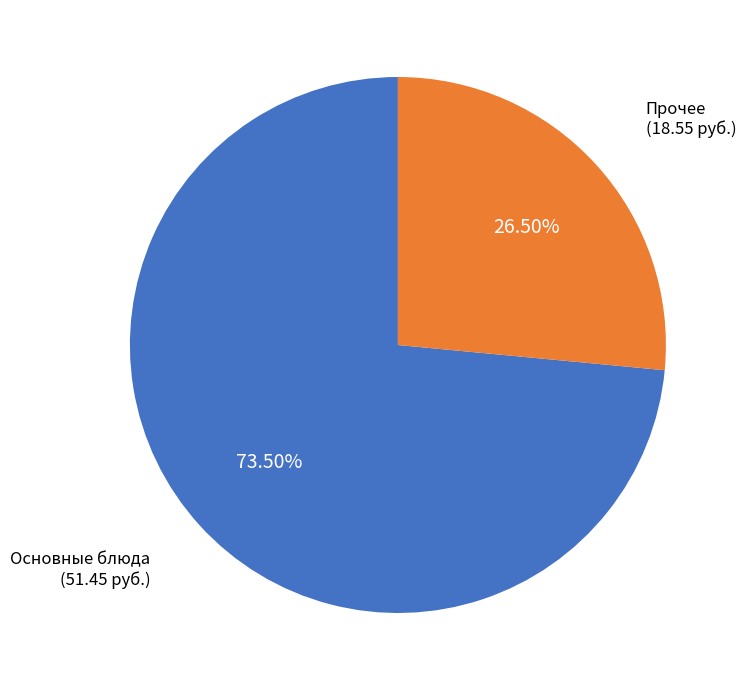

Combined, do Основные блюда and Прочее account for over 50%?

Yes